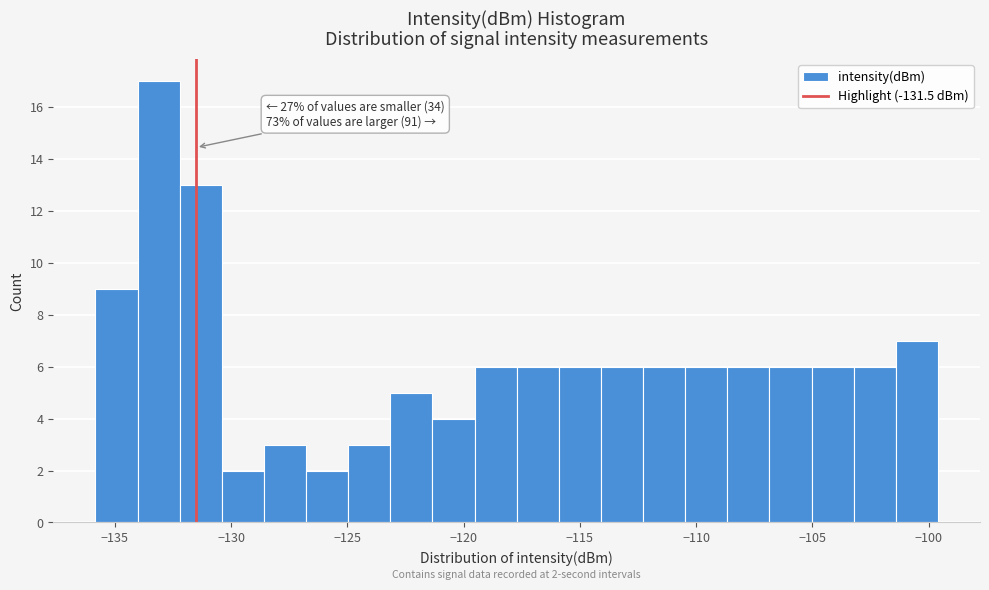

Read against the x-axis, roughly where is the centre of the tallest bar?

-133.0